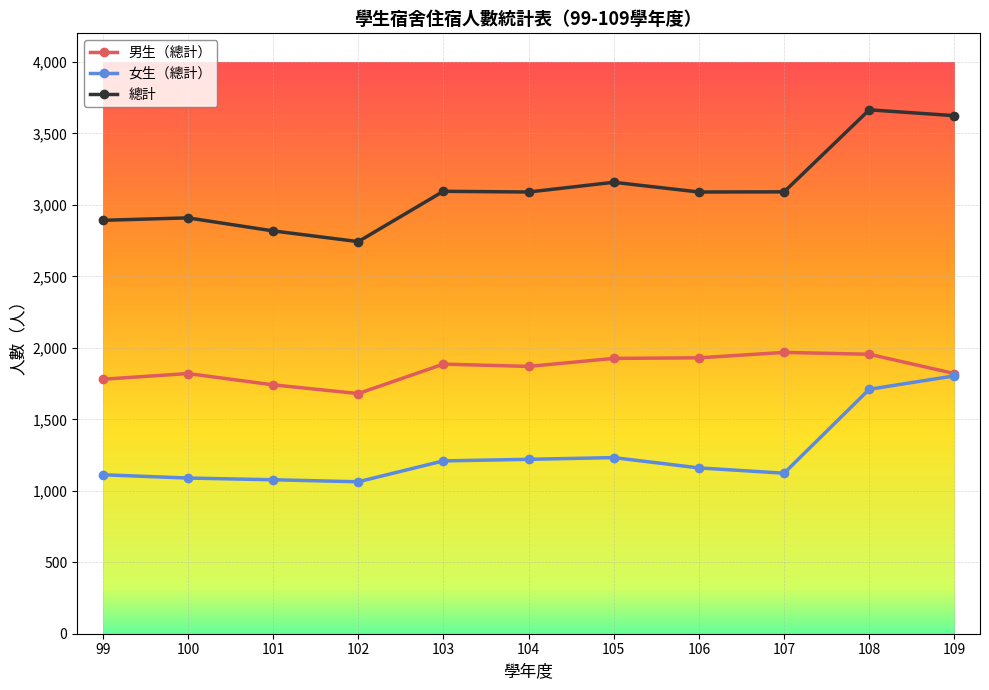

What is the lowest value of the 女生（總計） series?

1063